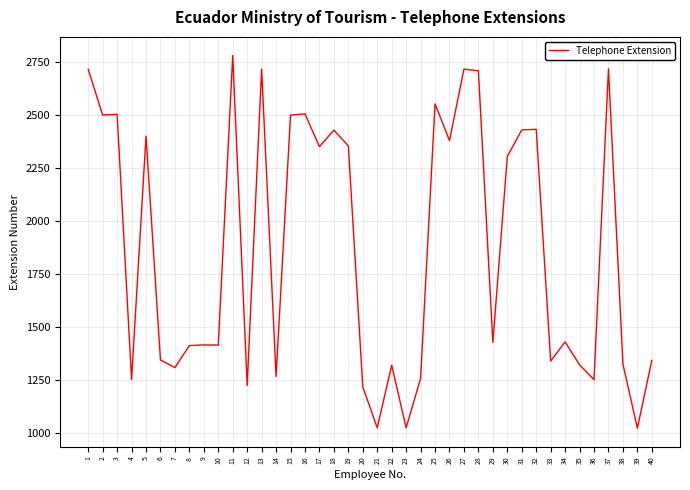

What is the sum of the values at 28 and 20?

3927